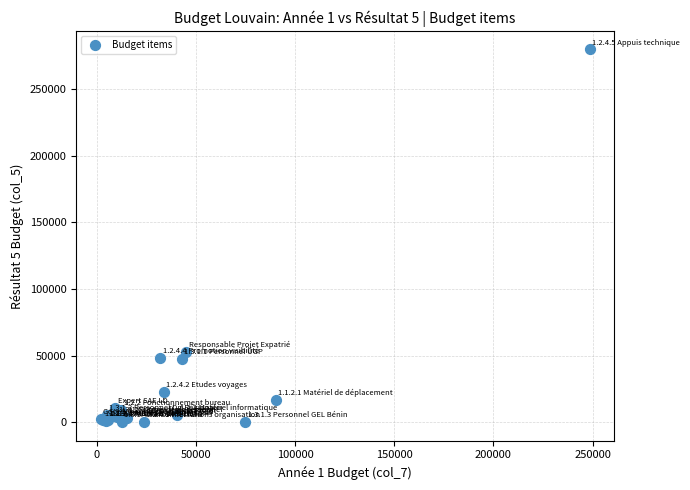

What Y value in the scatter plot is closest to 139923?

52627.7